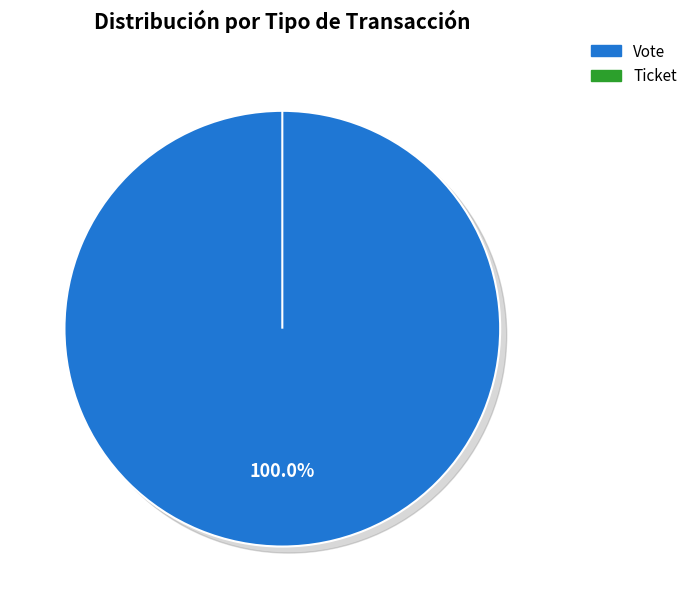

What is the largest slice in the pie chart?

Vote